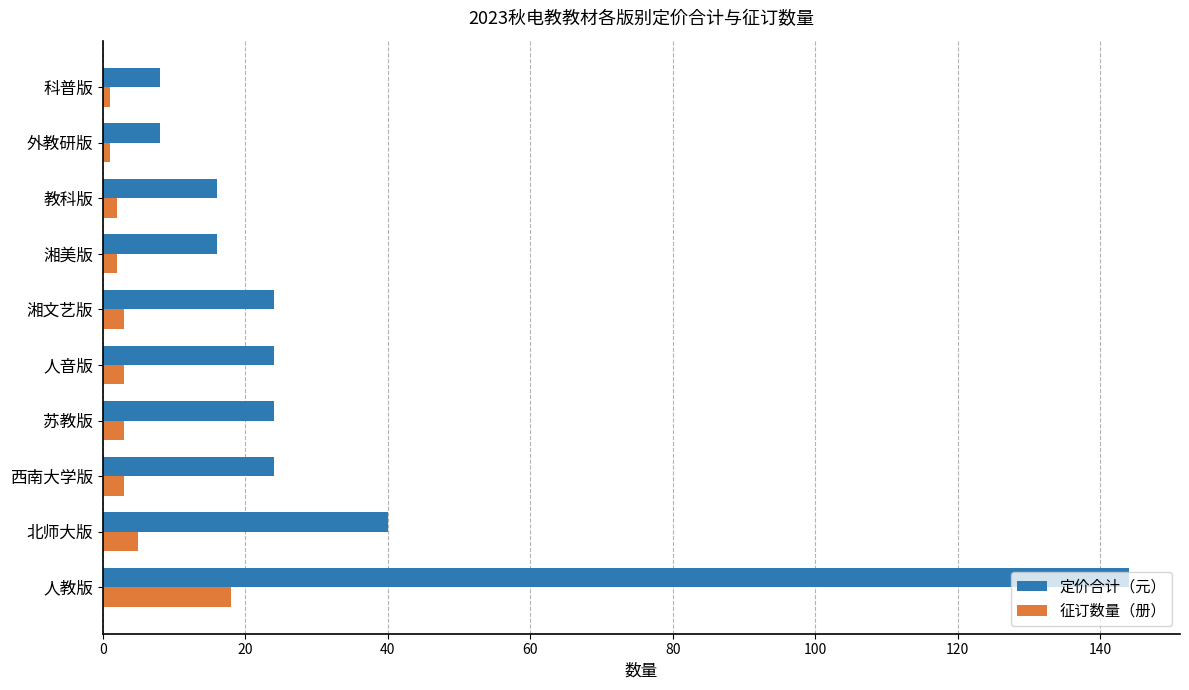

What is the average value of the 定价合计（元） series?

33